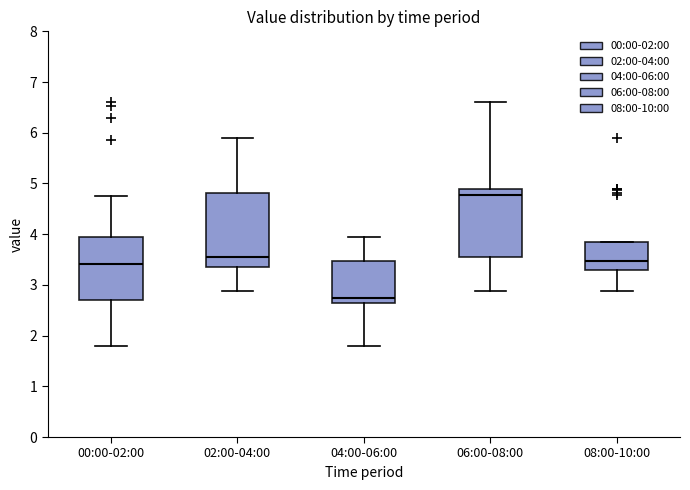

Comparing the boxes themselves (not the whiskers), which one is the tallest?

02:00-04:00